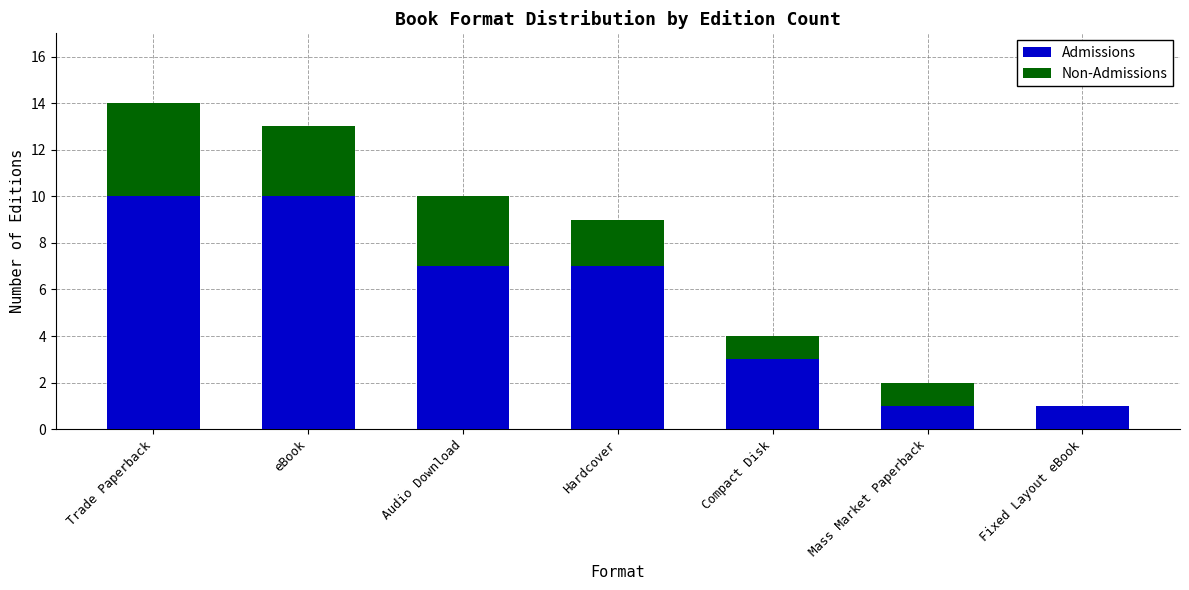

Count the number of categories in the chart.

7